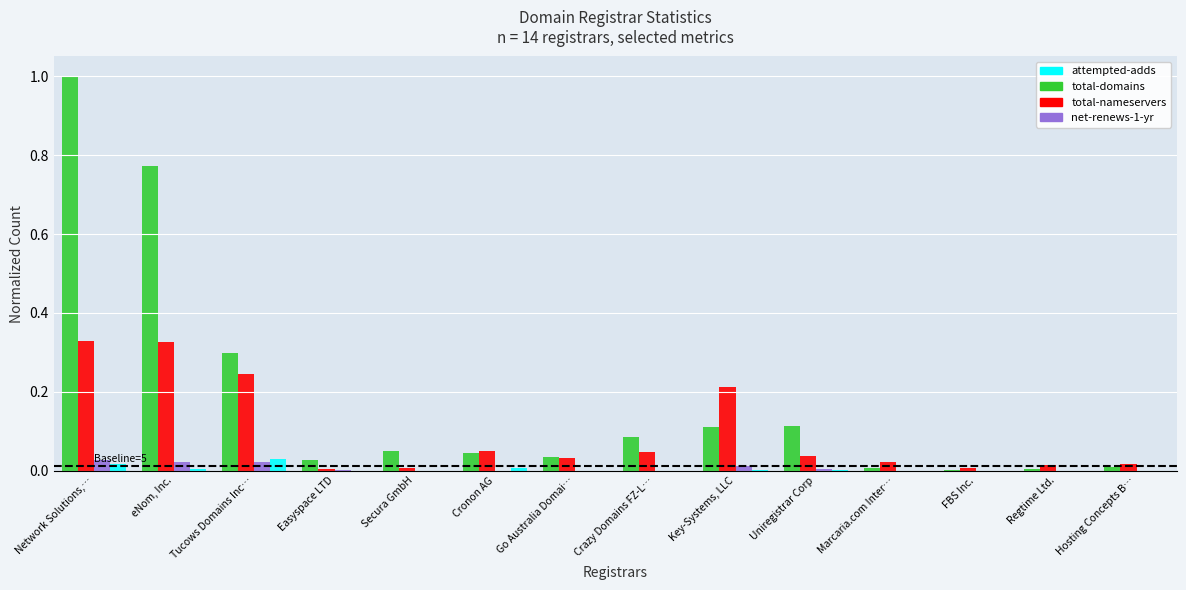

Is it true that attempted-adds equals 0.0 at Cronon AG?

True